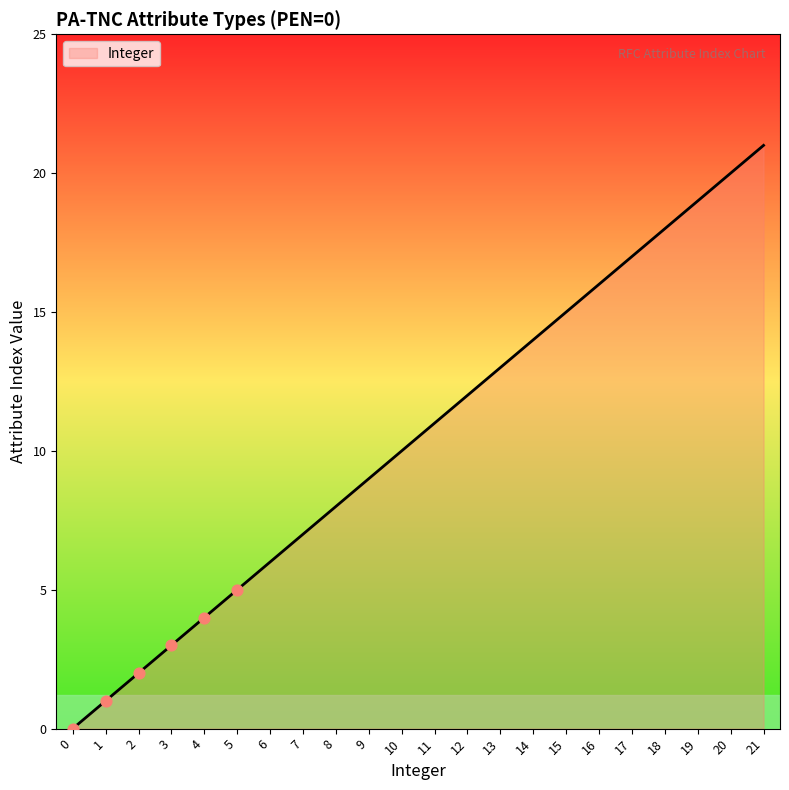

What is the ratio of the value at 6 to the value at 13?

0.5